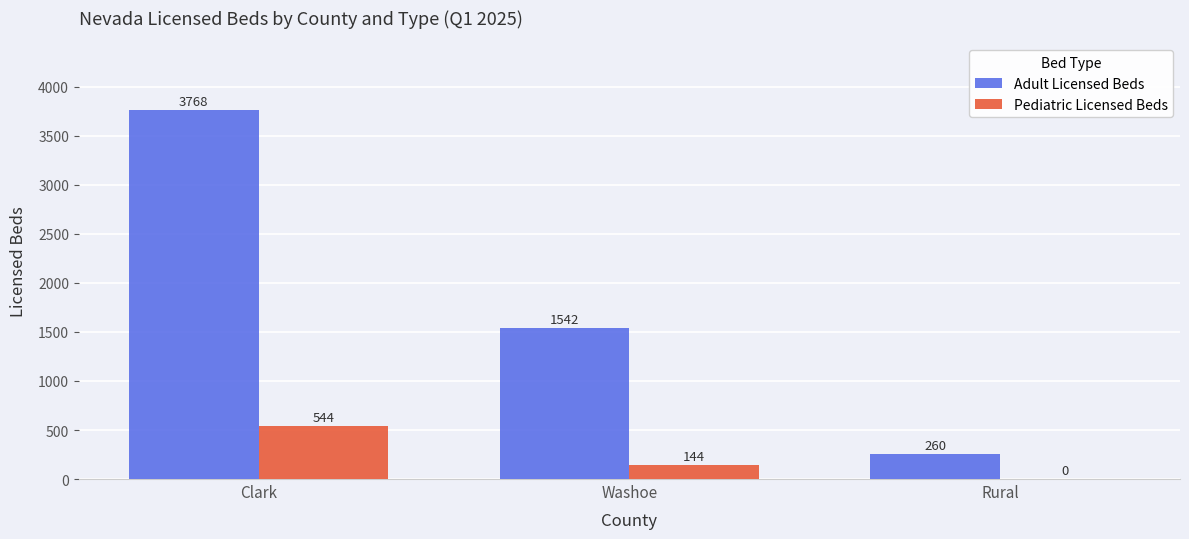

What is the approximate value of Pediatric Licensed Beds at Washoe, to the nearest 100?

100